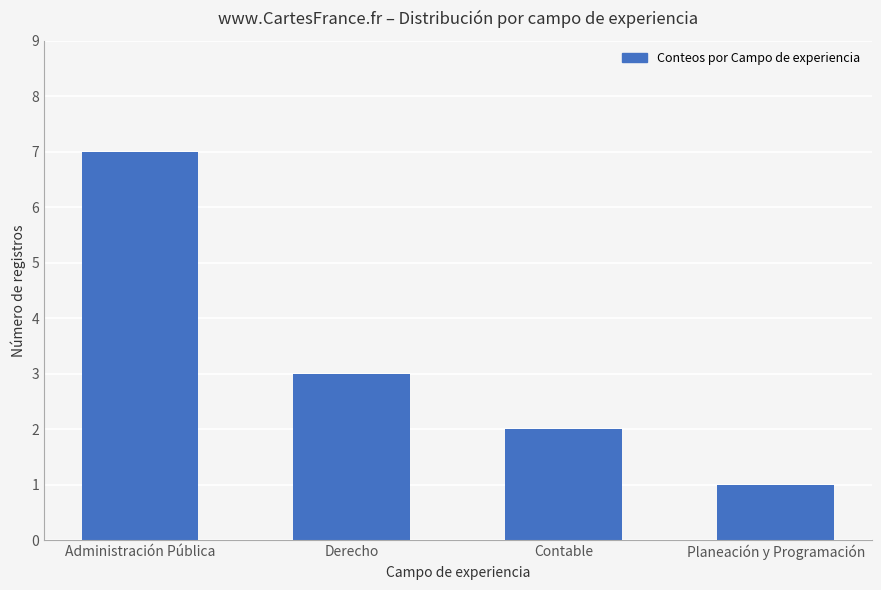

Rank the categories by value from highest to lowest.

Administración Pública, Derecho, Contable, Planeación y Programación